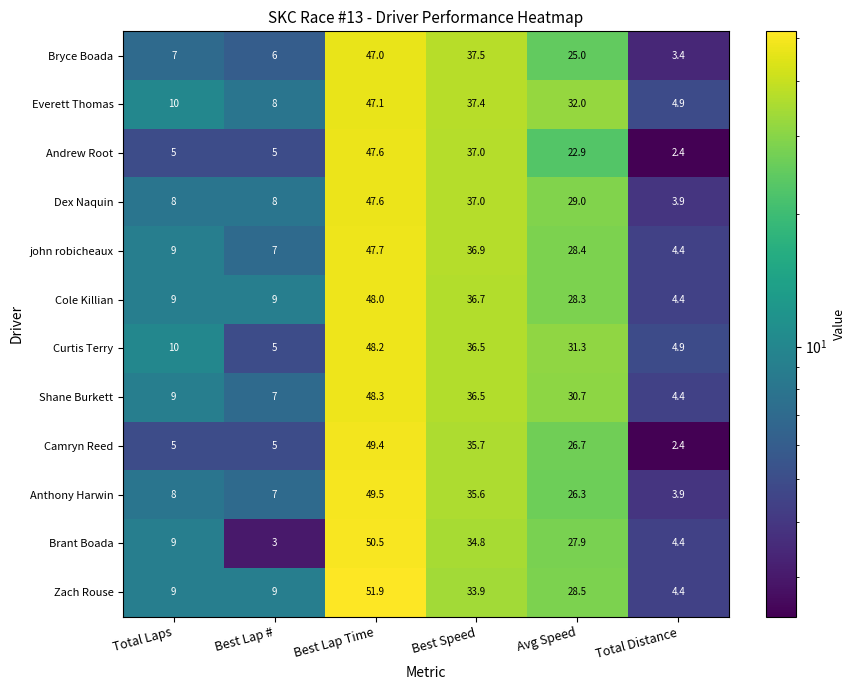

Is it true that Anthony Harwin equals 11.5 at Total Laps?

False